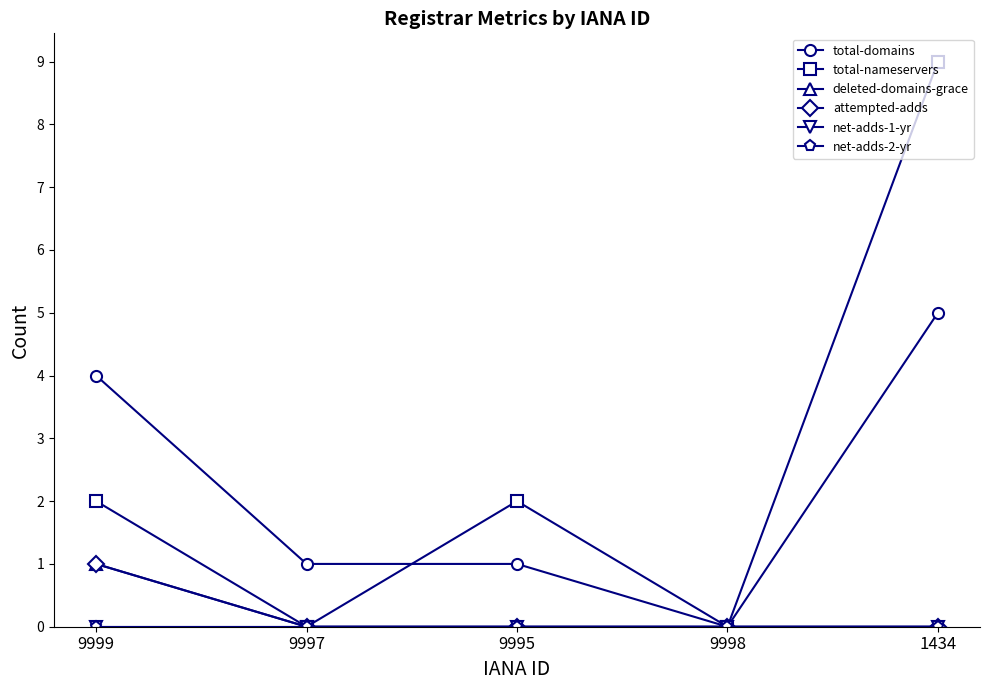

What is the label of the 4th point from the right?

9997